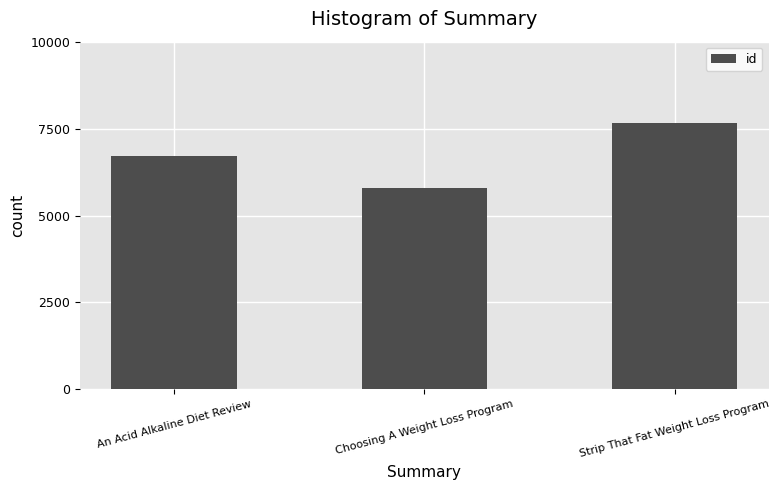

Rank the categories by value from lowest to highest.

Choosing A Weight Loss Program, An Acid Alkaline Diet Review, Strip That Fat Weight Loss Program